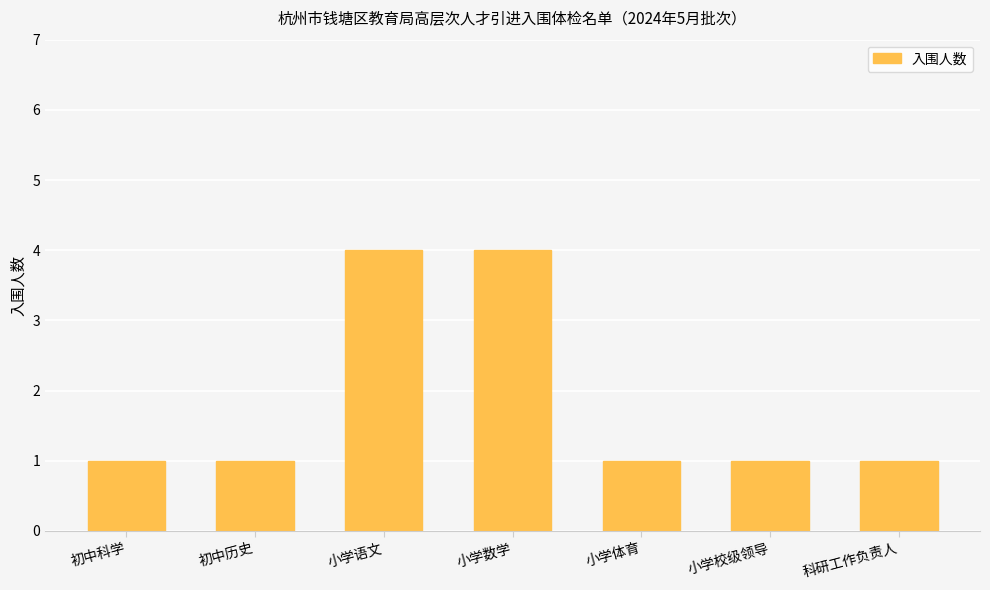

What is the change in value from 小学数学 to 小学校级领导?

-3